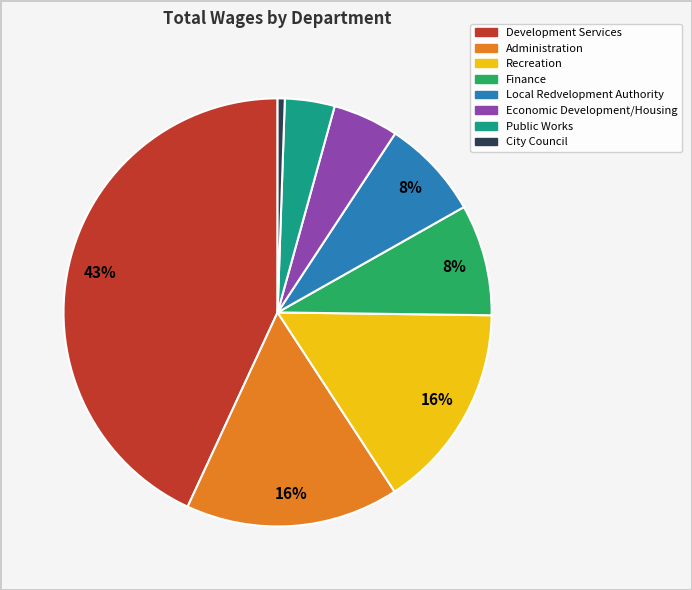

Does any single category account for the majority?

No